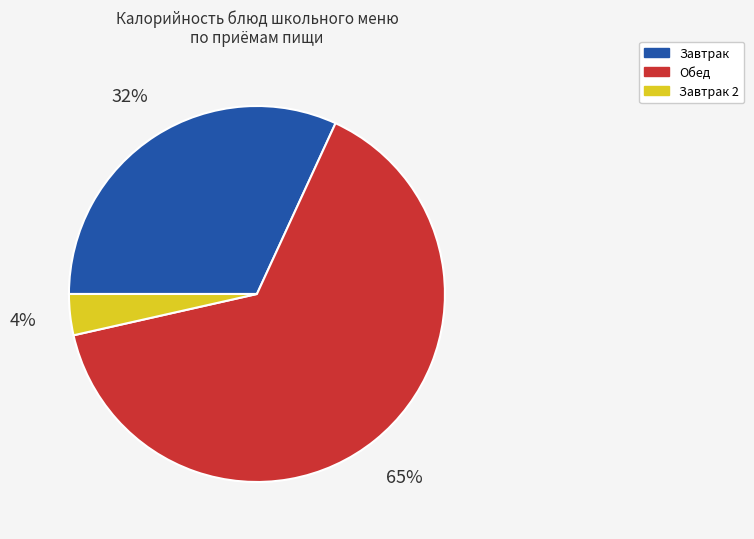

Do Обед and Завтрак 2 together represent more than half of the pie?

Yes